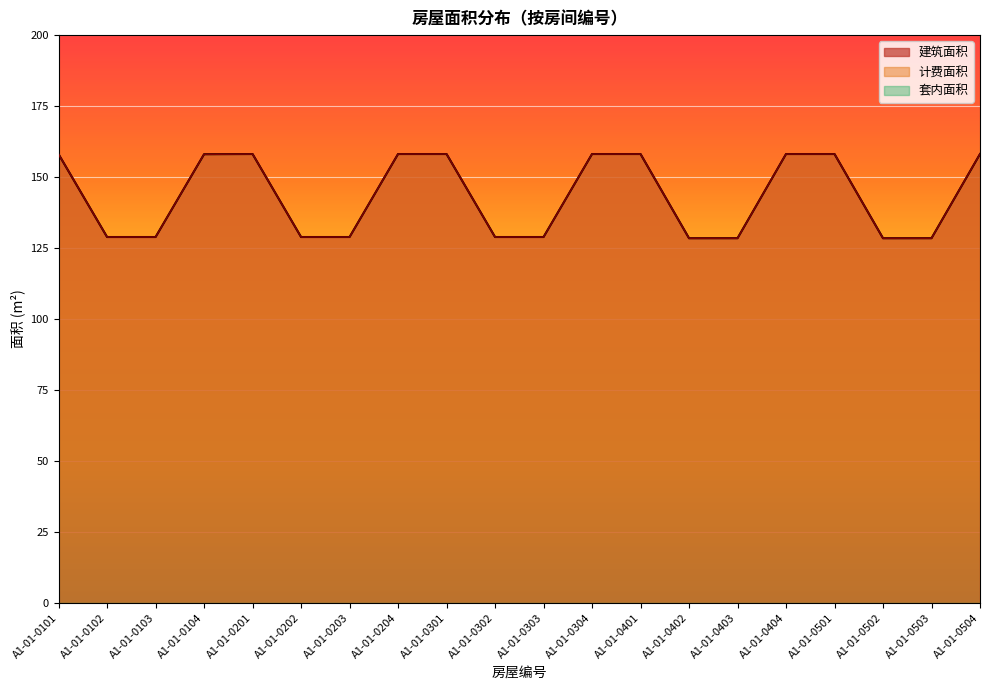

How many lines are shown in the chart?

3